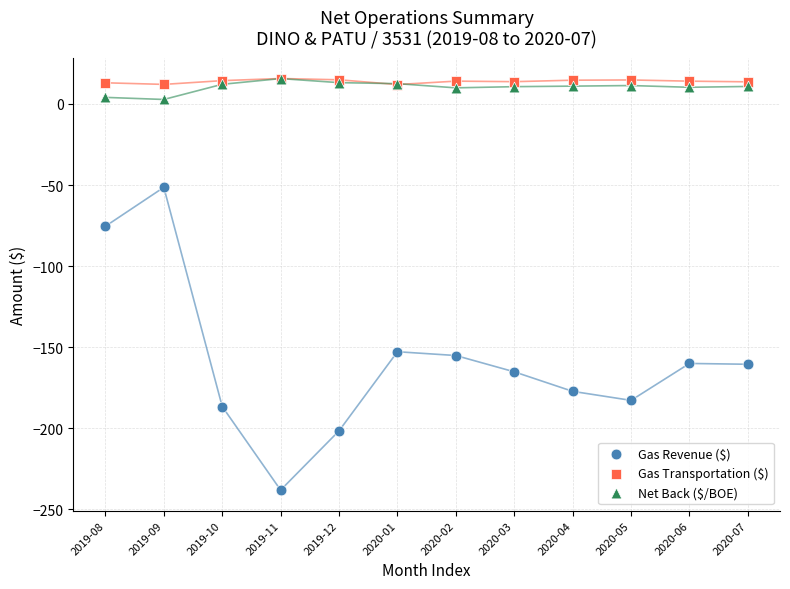

Which series has the widest spread of Y values?

Gas Revenue ($)